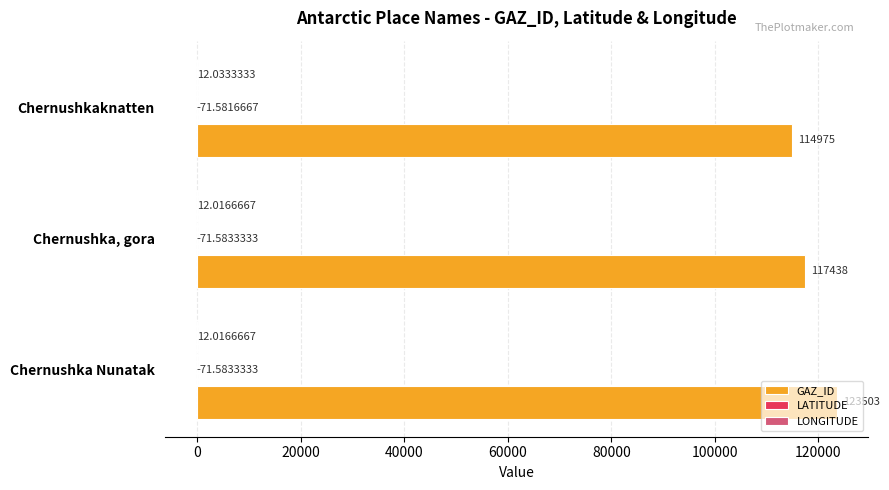

At which category is the sum across all series the highest?

Chernushka Nunatak